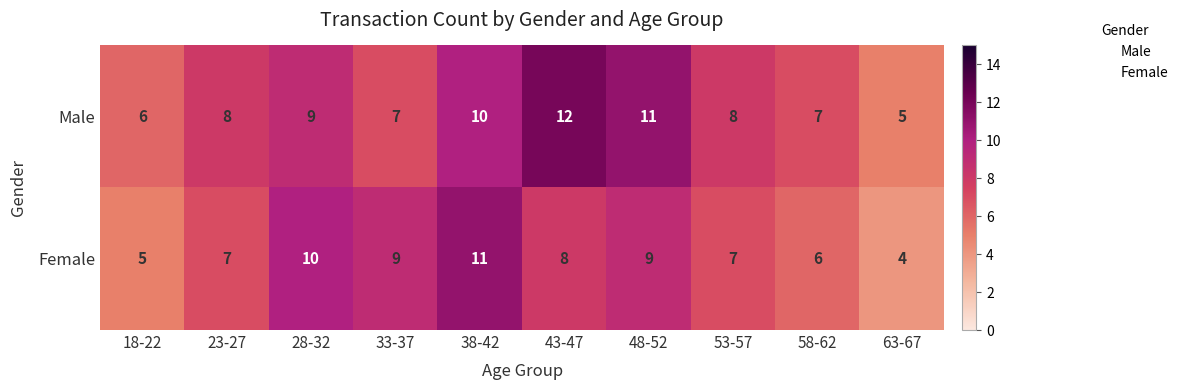

What is the difference between the highest and lowest values at 18-22?

1